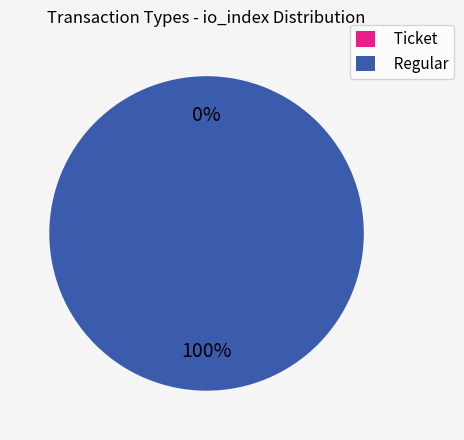

Between Ticket and Regular, which is larger?

Regular